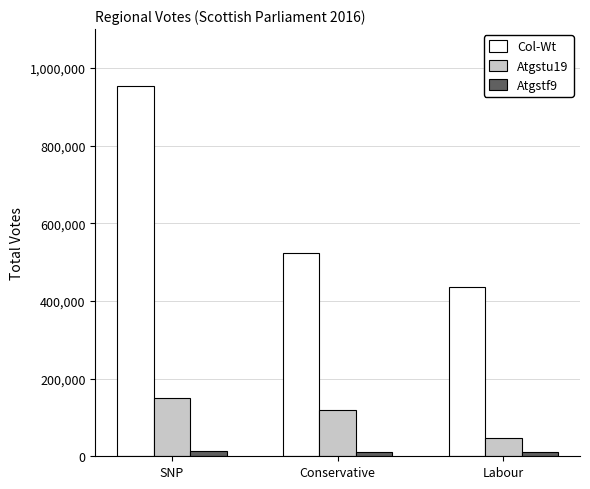

At which category is the sum across all series the highest?

SNP